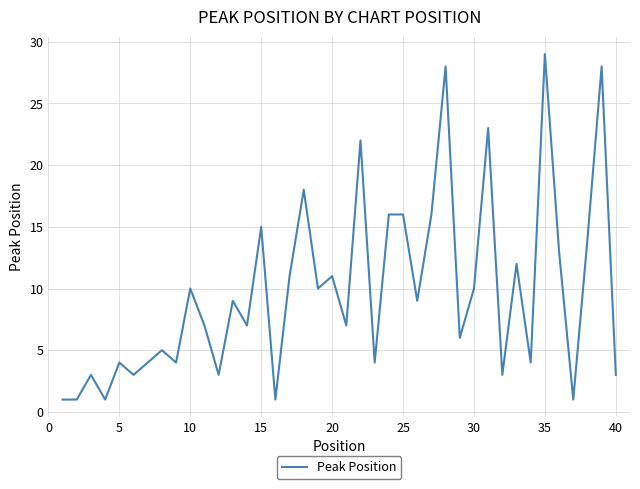

What is the maximum value shown in the chart?

29